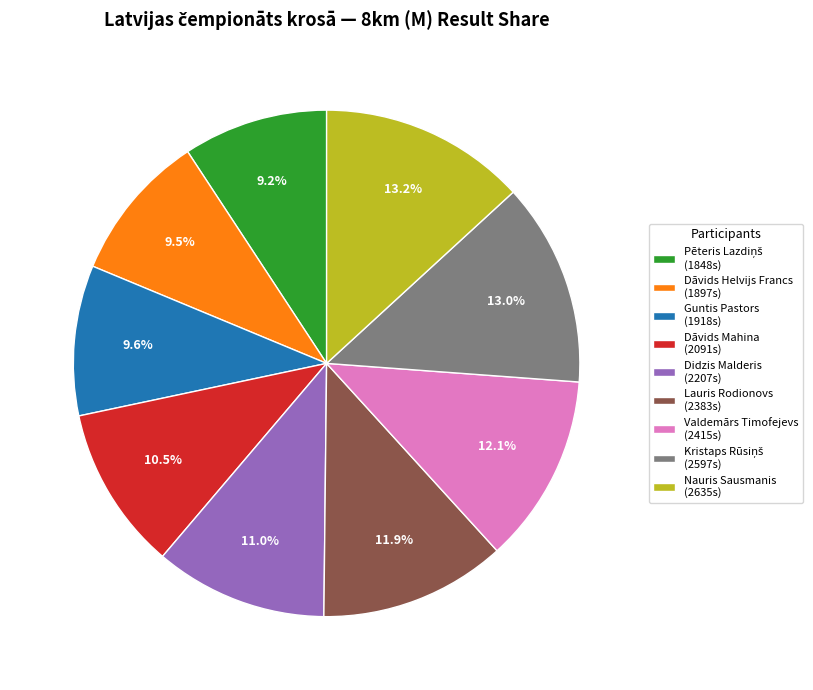

Combined, do Dāvids Helvijs Francs (1897s) and Guntis Pastors (1918s) account for over 50%?

No